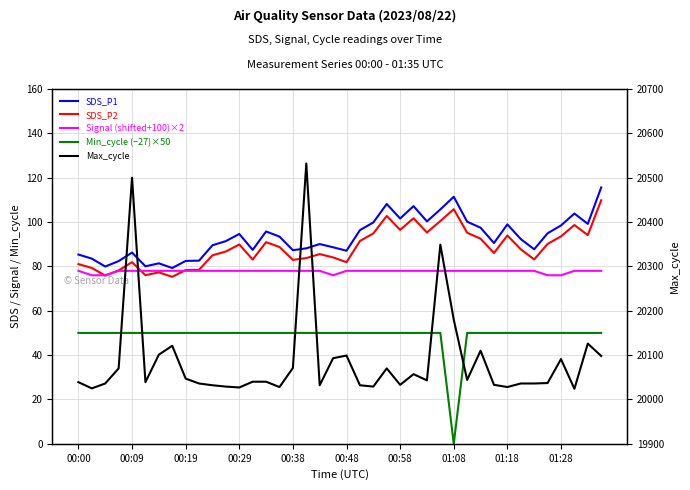

True or false: Signal (shifted+100)×2 and Min_cycle (−27)×50 cross at least once.

False